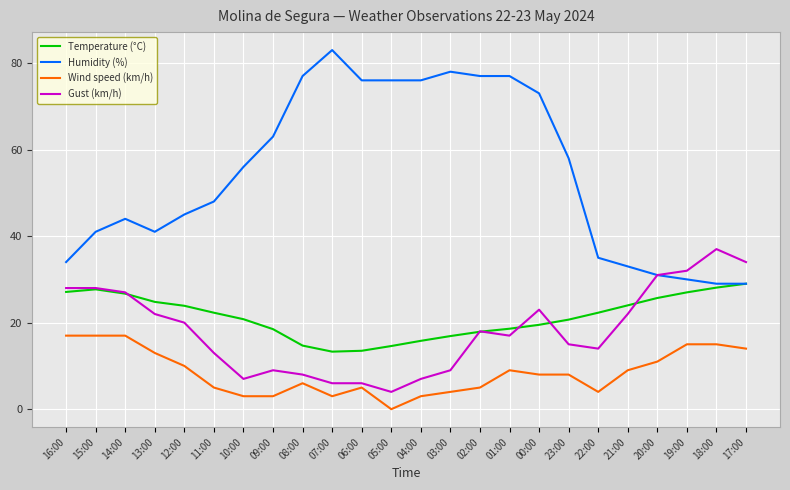

What is the sum of the Gust (km/h) values at 07:00 and 11:00?

19.0